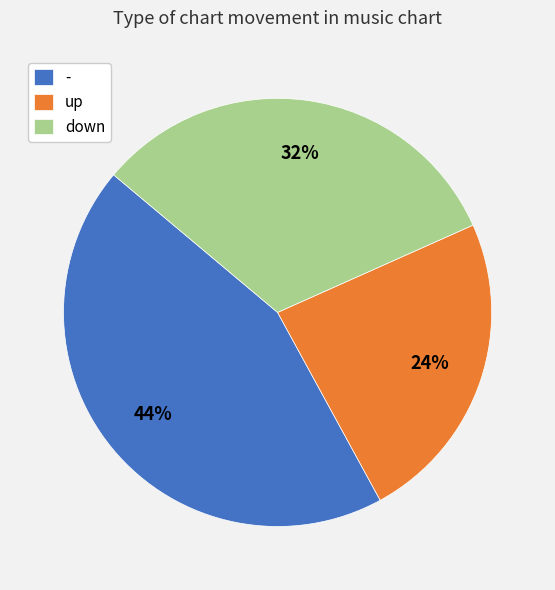

The up slice represents 24% of the pie. True or false?

True